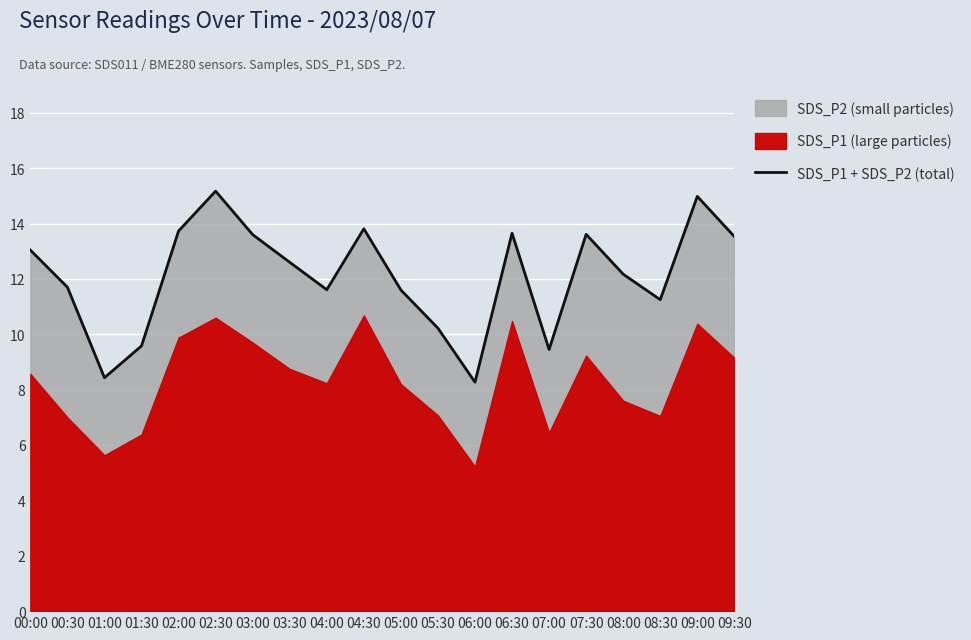

Reading left to right, extract all data points from this chart.

13.0	11.7	8.4	9.6	13.7	15.2	13.6	12.6	11.6	13.8	11.6	10.2	8.3	13.7	9.4	13.6	12.2	11.2	15.0	13.5